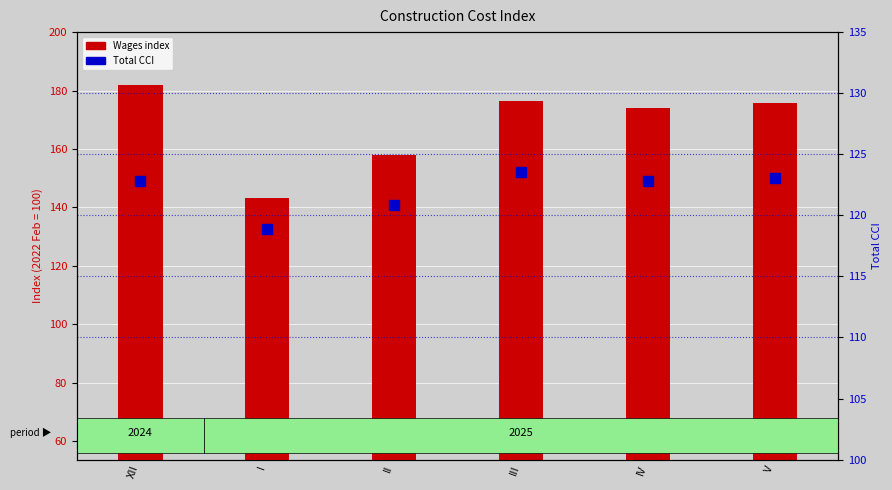

What is the total value across all series at IV?

297.0